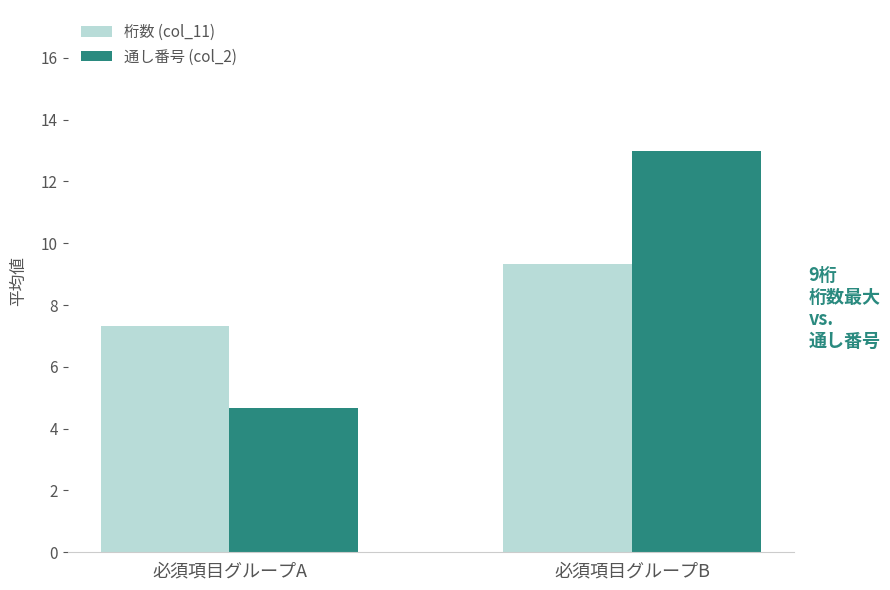

Reading left to right, extract all data points from this chart.

桁数 (col_11): 必須項目グループA=7.3	必須項目グループB=9.3
通し番号 (col_2): 必須項目グループA=4.7	必須項目グループB=13.0